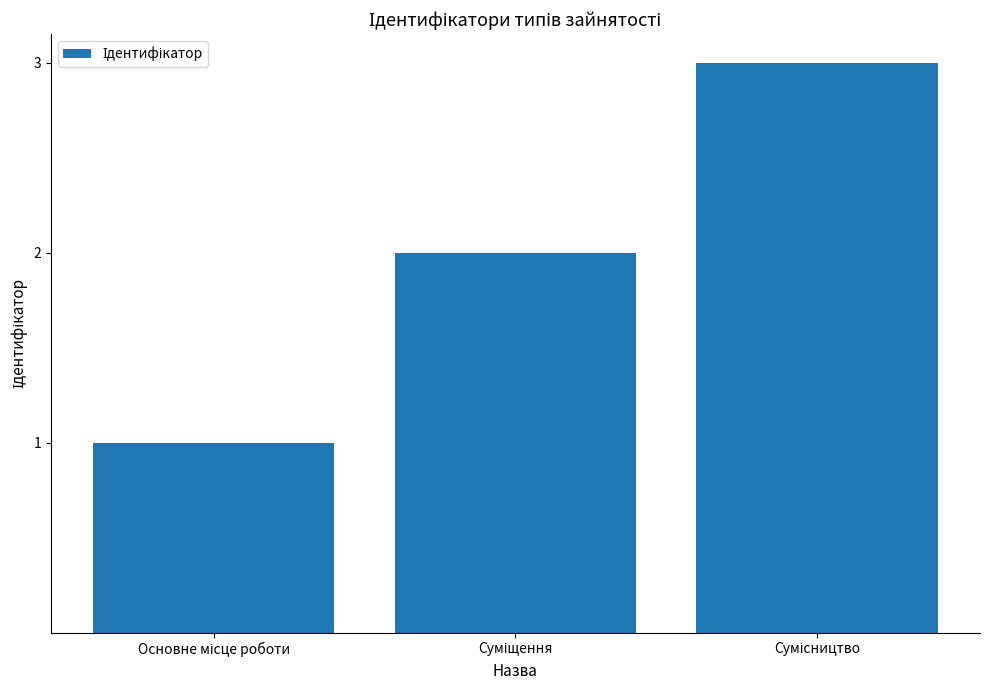

What is the maximum value shown in the chart?

3